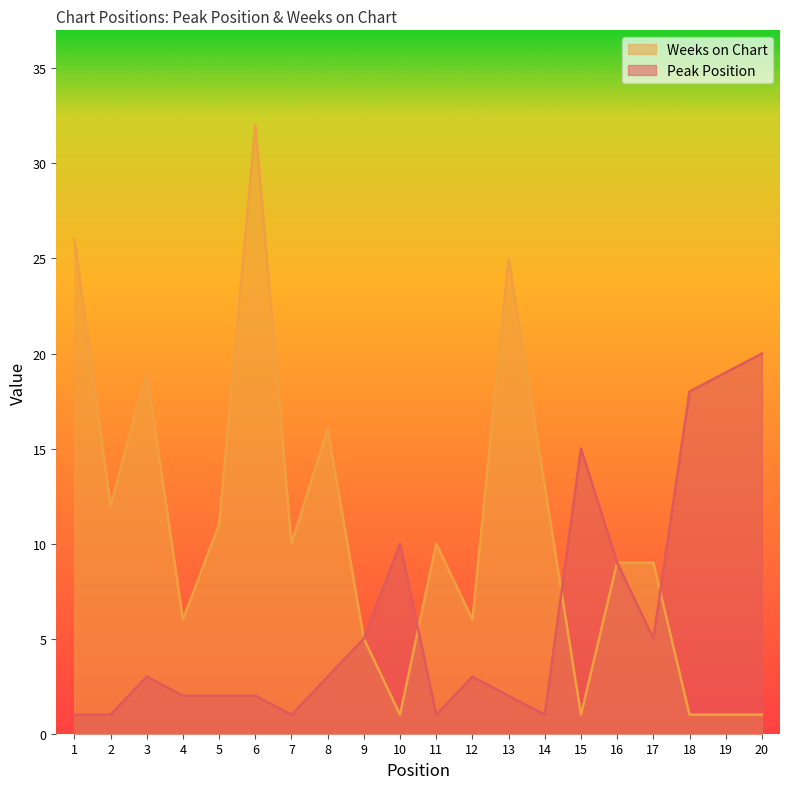

The Peak Position series shows 2 at 6. True or false?

True